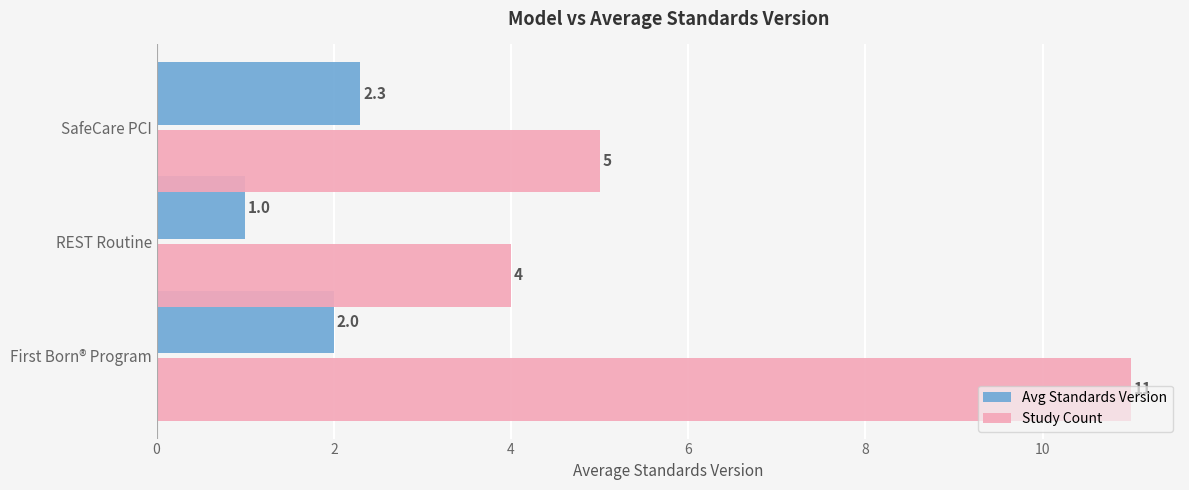

What is the spread (max minus min) of values at REST Routine?

3.0